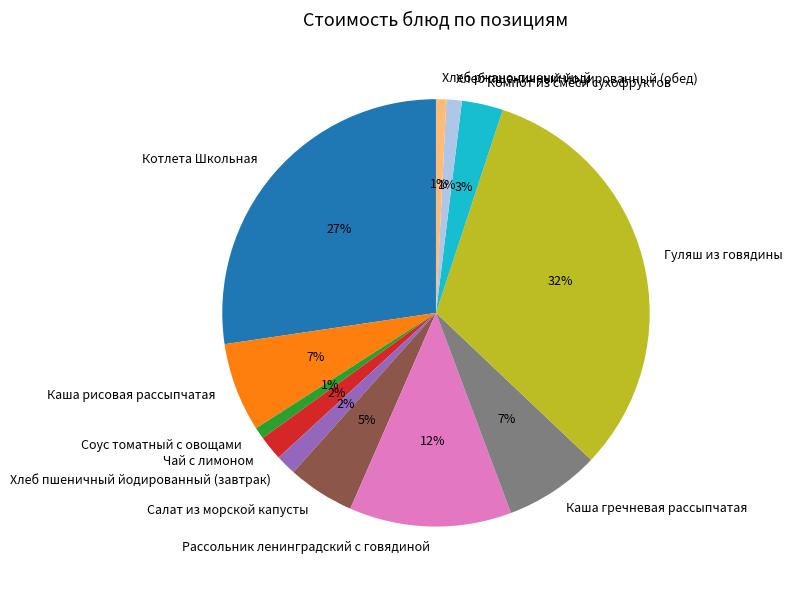

Which slice is the largest?

Гуляш из говядины